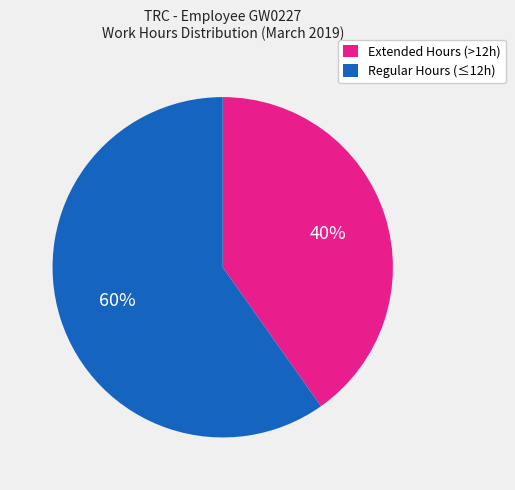

To the nearest percent, what is the difference between the largest and smallest slice percentages?

20%